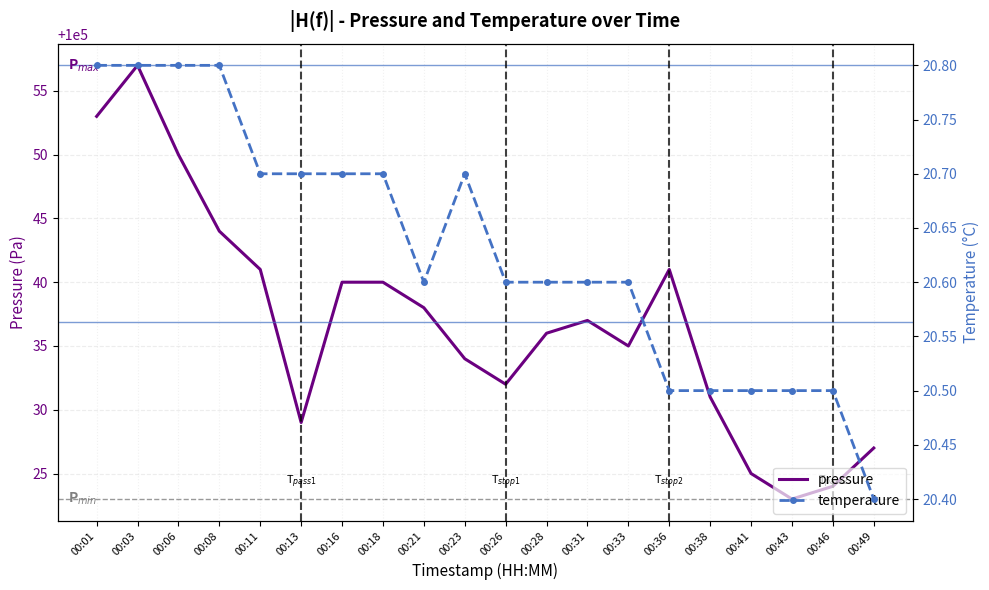

In pressure, how many points are lower than both neighbors (excluding endpoints)?

4